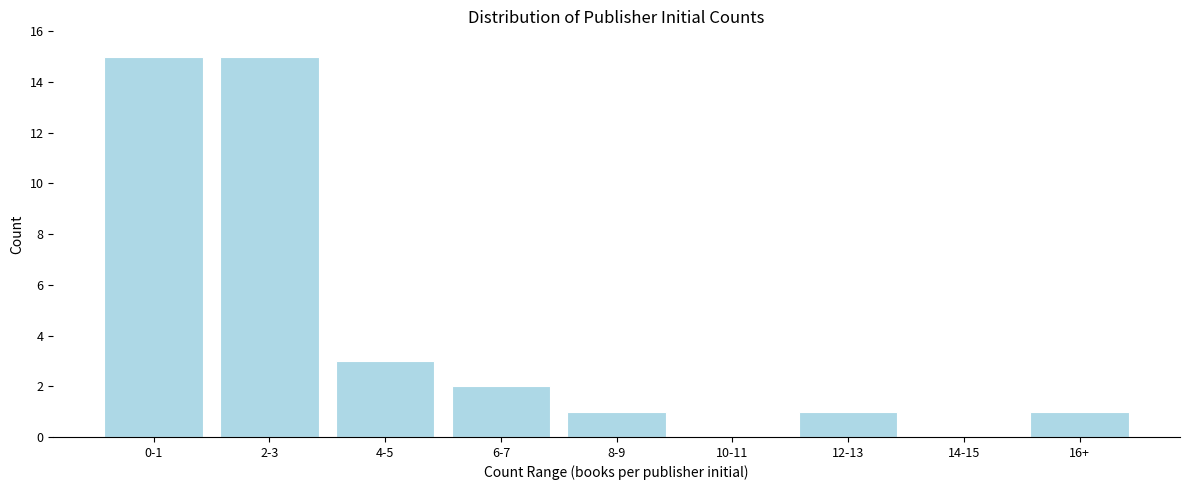

Reading left to right, transcribe all the data shown in this chart.

0-1=15	2-3=15	4-5=3	6-7=2	8-9=1	10-11=0	12-13=1	14-15=0	16+=1